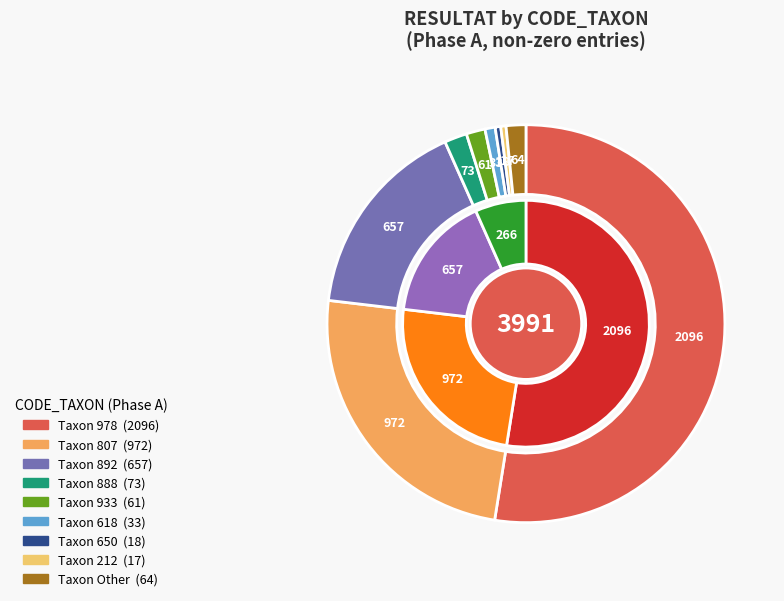

Is the sum of 807 and 339 greater than half?

No